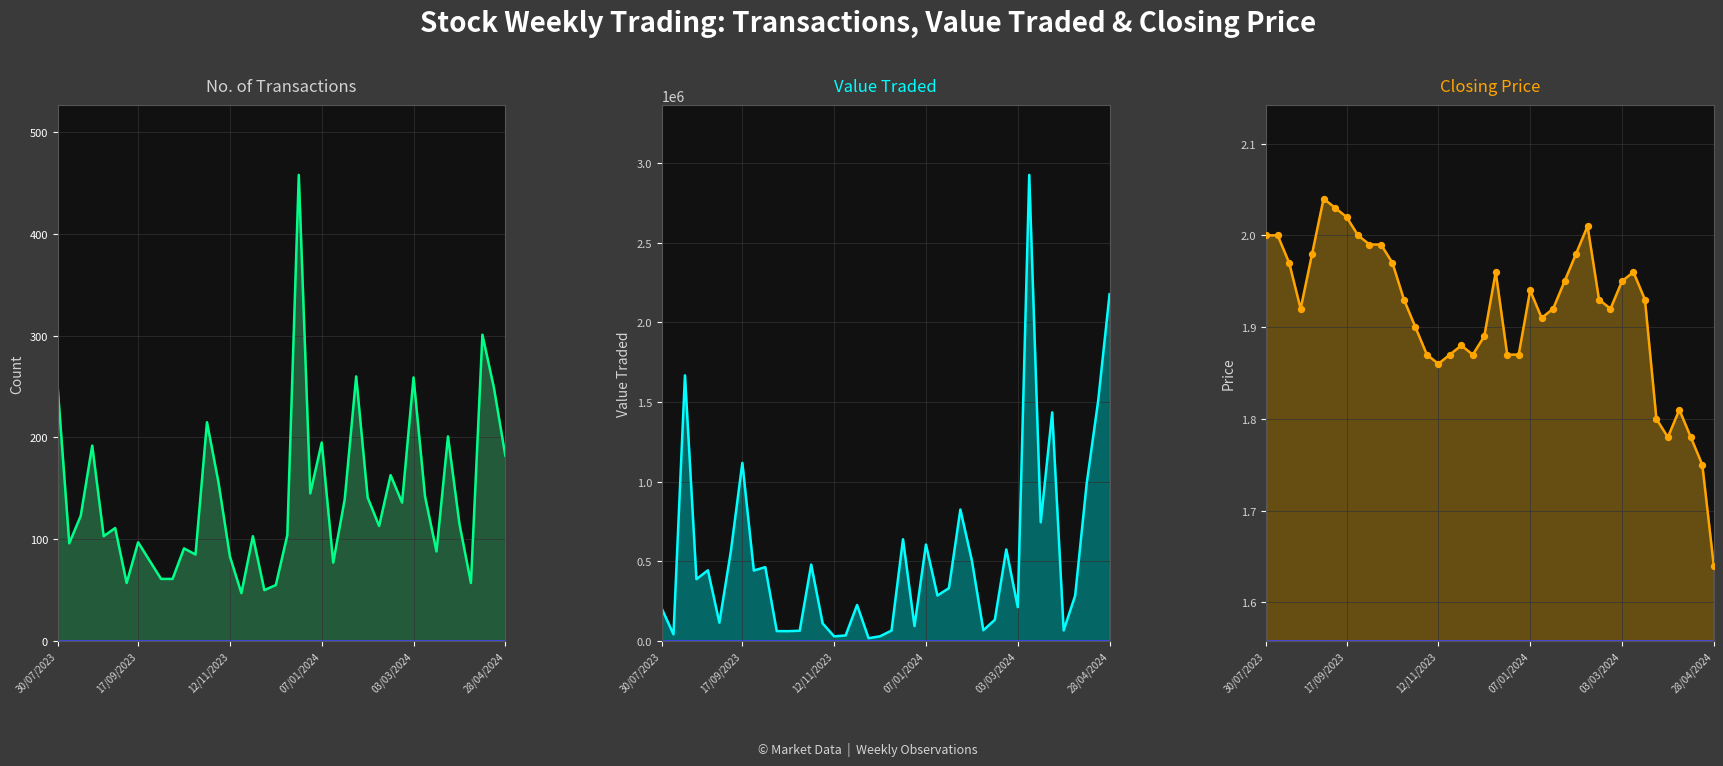

Which series contains the lowest Y value?

Closing